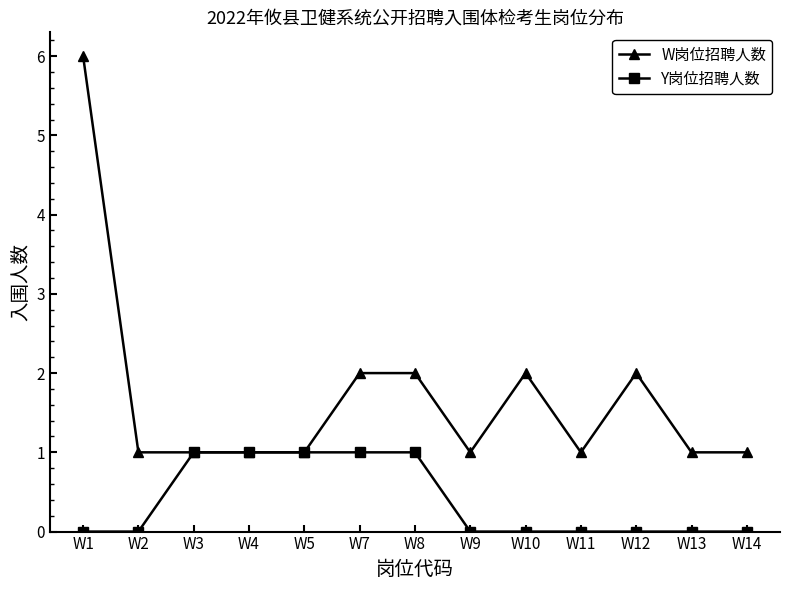

What is the average value of the W岗位招聘人数 series?

2